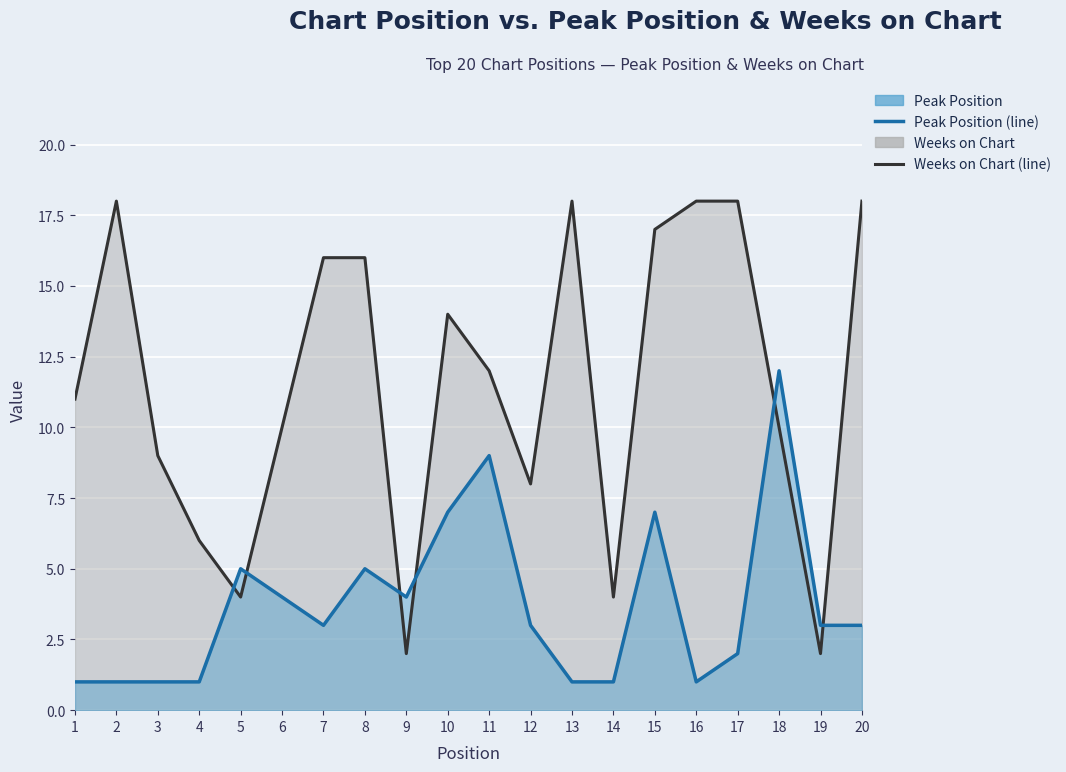

How many interior local peaks does the Peak Position line series have?

5